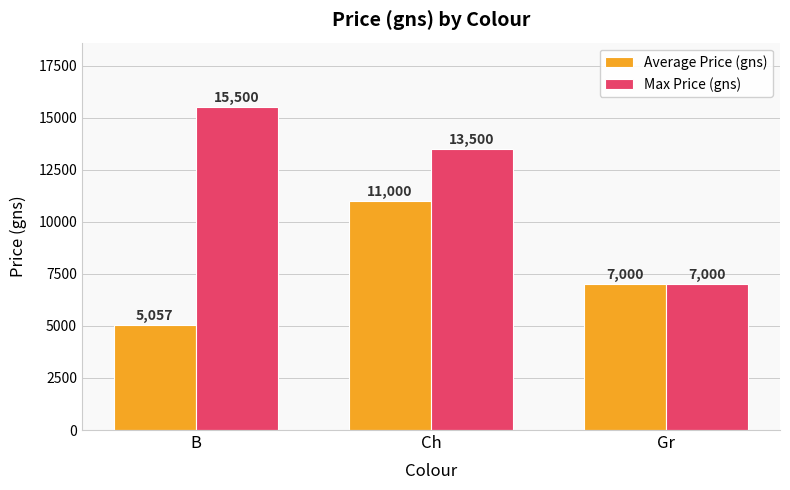

What is the average value of the Average Price (gns) series?

7685.7